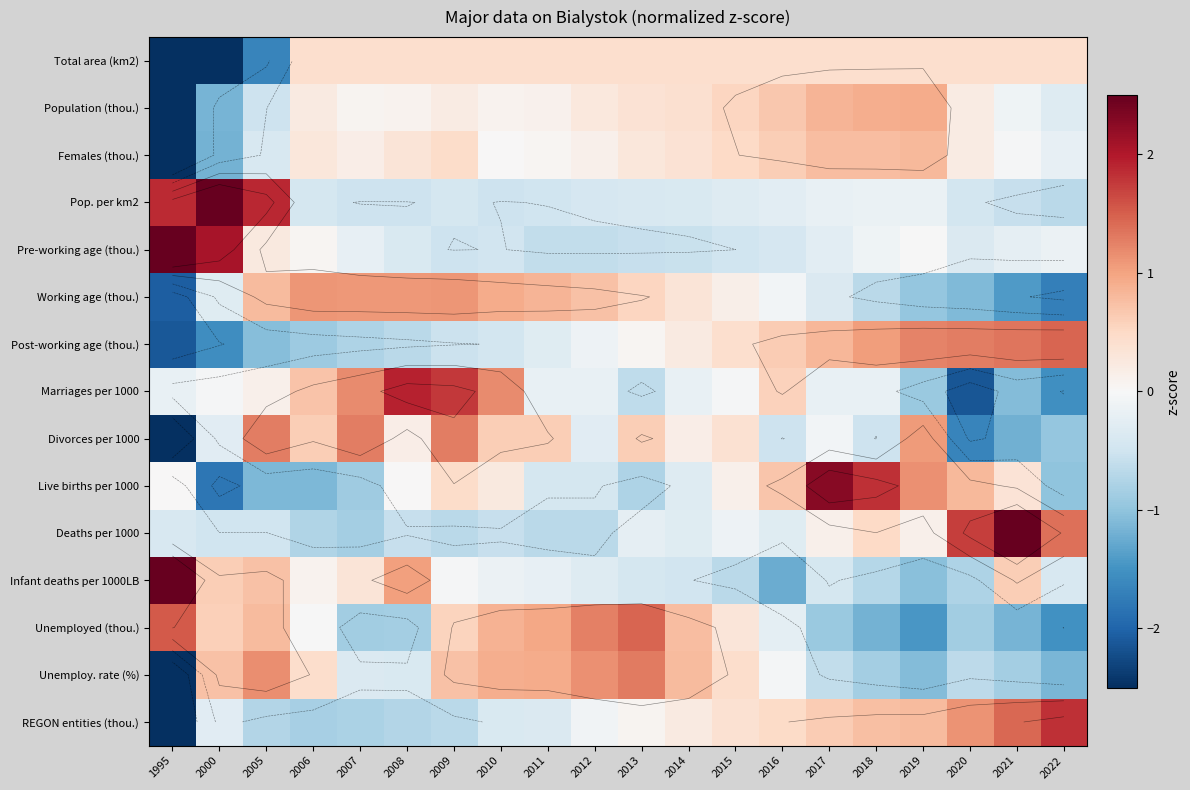

Which label corresponds to the smallest value in the chart?

1995